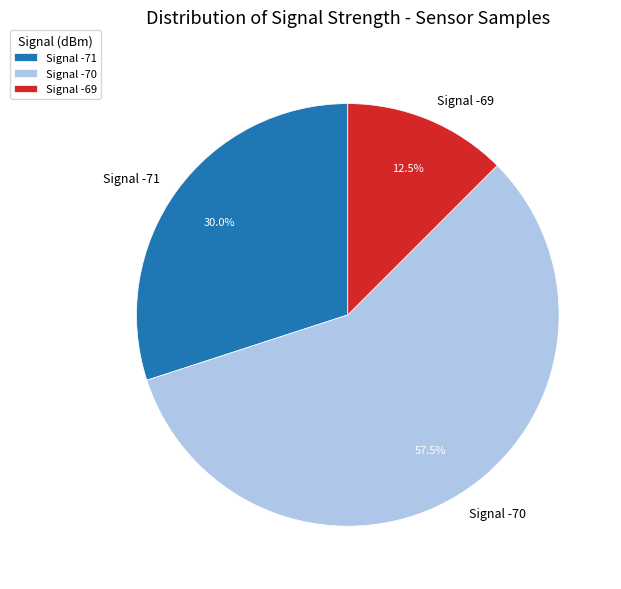

Is Signal -71 the majority of the pie?

No